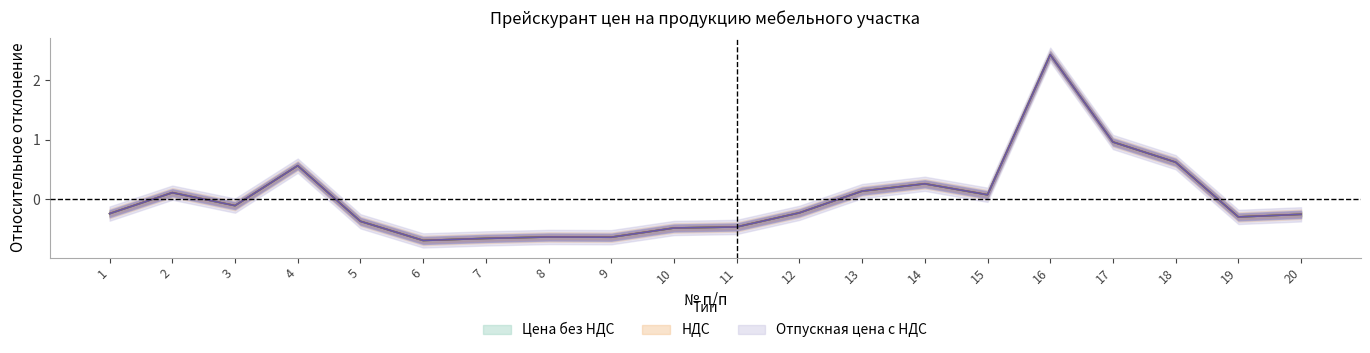

At which category is the sum across all series the highest?

16